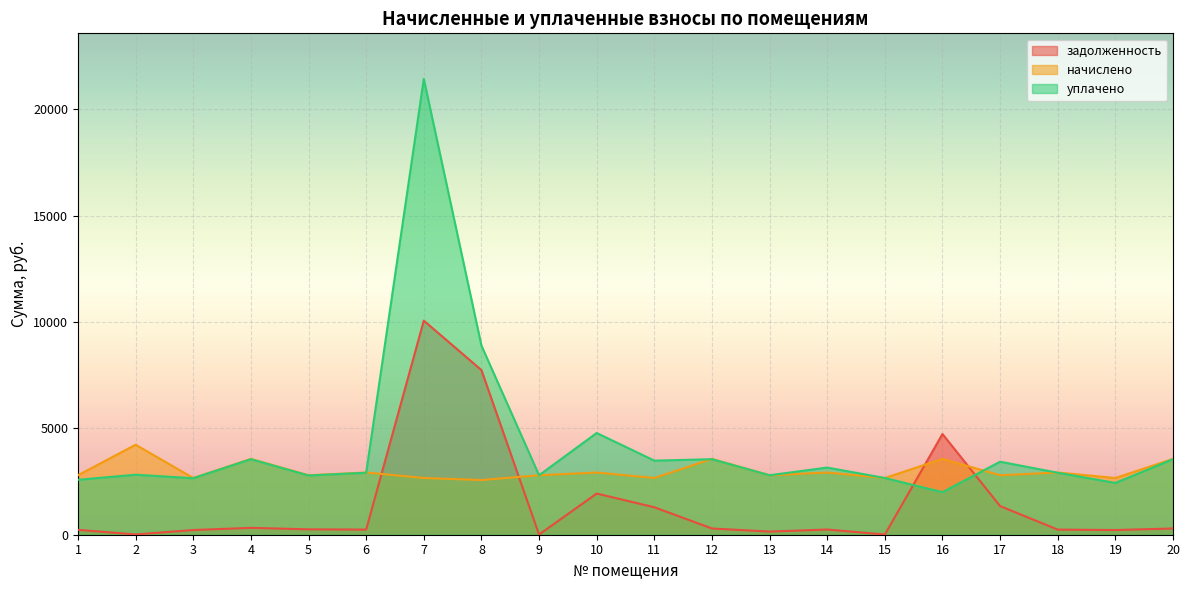

Reading right to left, what are all the values shown in this chart?

задолженность: 20=293.4	19=220.0	18=240.9	17=1346.5	16=4734.7	15=9.5	14=244.2	13=147.8	12=293.4	11=1291.3	10=1935.9	9=8.2	8=7741.4	7=10066.6	6=240.8	5=253.3	4=322.6	3=221.2	2=12.4	1=230.2
начислено: 20=3565.3	19=2667.1	18=2925.7	17=2796.5	16=3565.3	15=2667.1	14=2925.7	13=2796.5	12=3565.3	11=2667.1	10=2925.7	9=2796.5	8=2572.0	7=2667.1	6=2925.7	5=2796.5	4=3565.3	3=2667.1	2=4232.0	1=2796.5
уплачено: 20=3551.2	19=2434.3	18=2914.2	17=3433.0	16=2000.0	15=2667.1	14=3157.9	13=2796.5	12=3551.2	11=3484.0	10=4783.6	9=2796.5	8=8895.0	7=21432.4	6=2914.1	5=2785.4	4=3551.2	3=2656.5	2=2821.4	1=2582.8